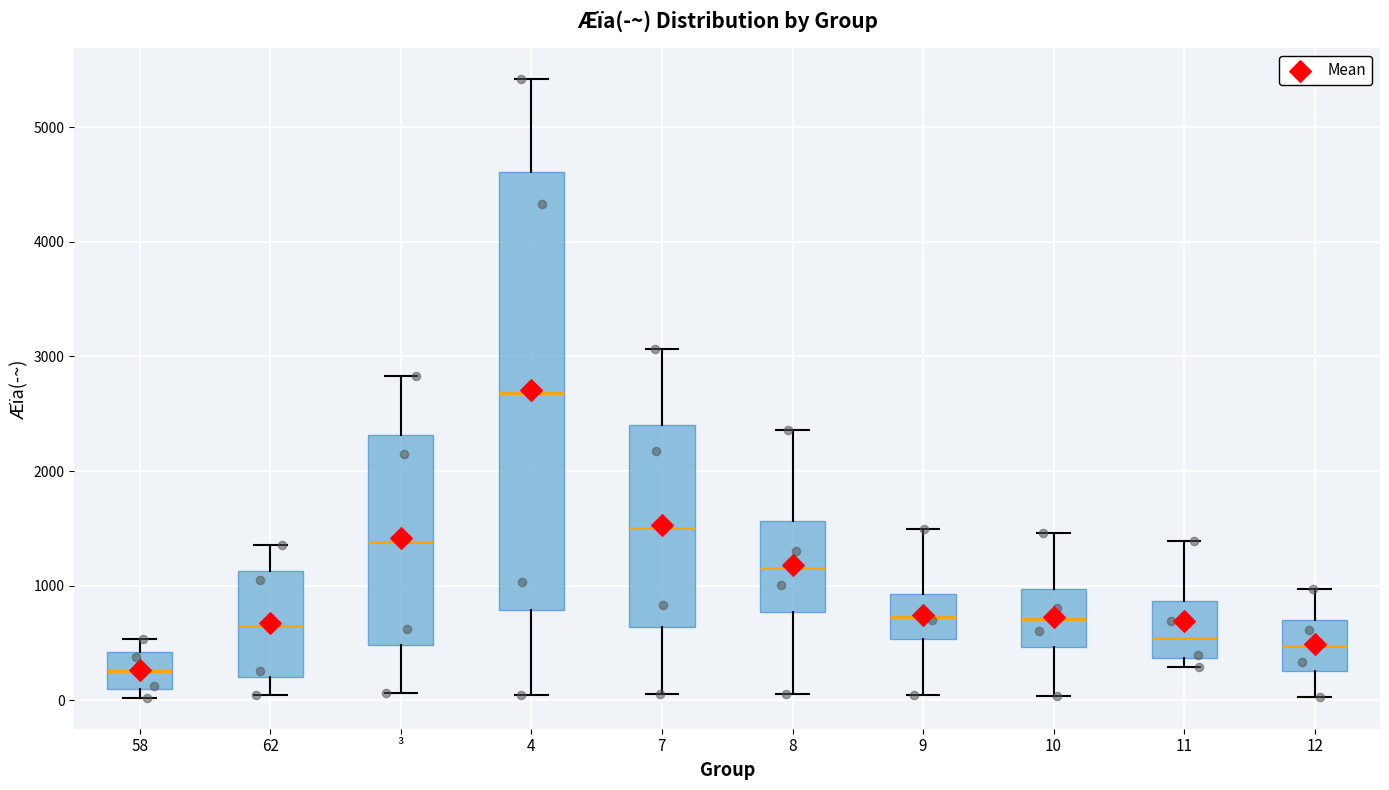

Comparing the boxes themselves (not the whiskers), which one is the tallest?

4